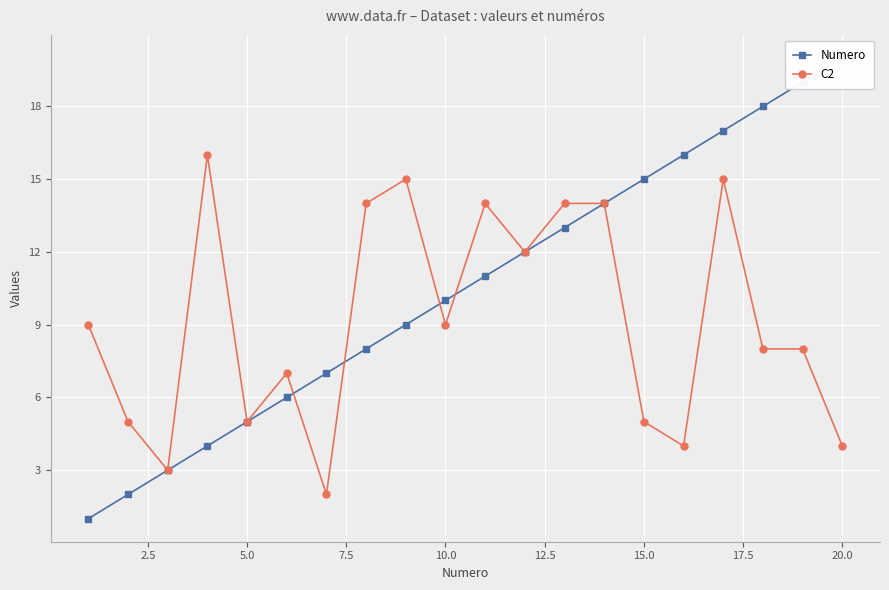

Is it true that Numero equals 29 at 20.0?

False